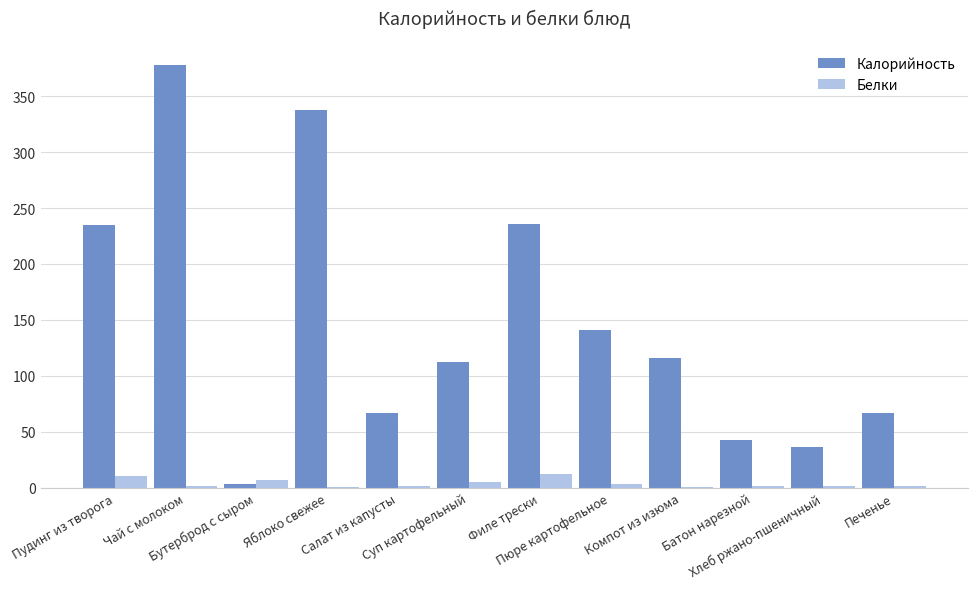

Which series has the largest total across all categories?

Калорийность